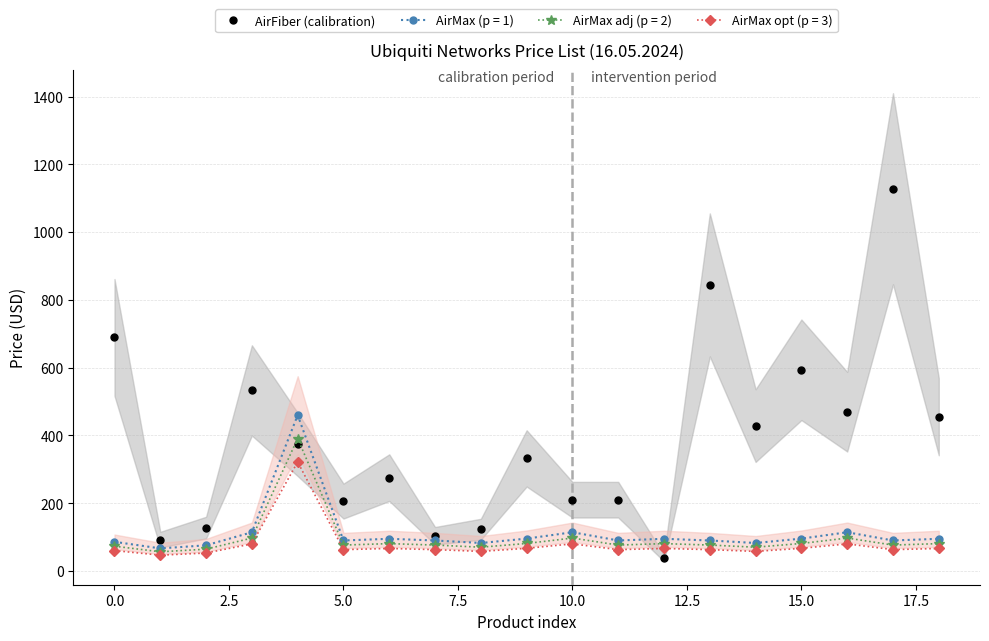

Is this an area chart (filled region under the line)?

No